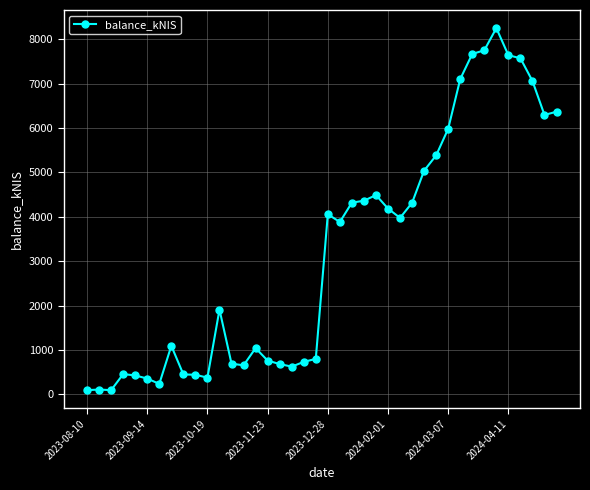

How many values are below 3883?

20